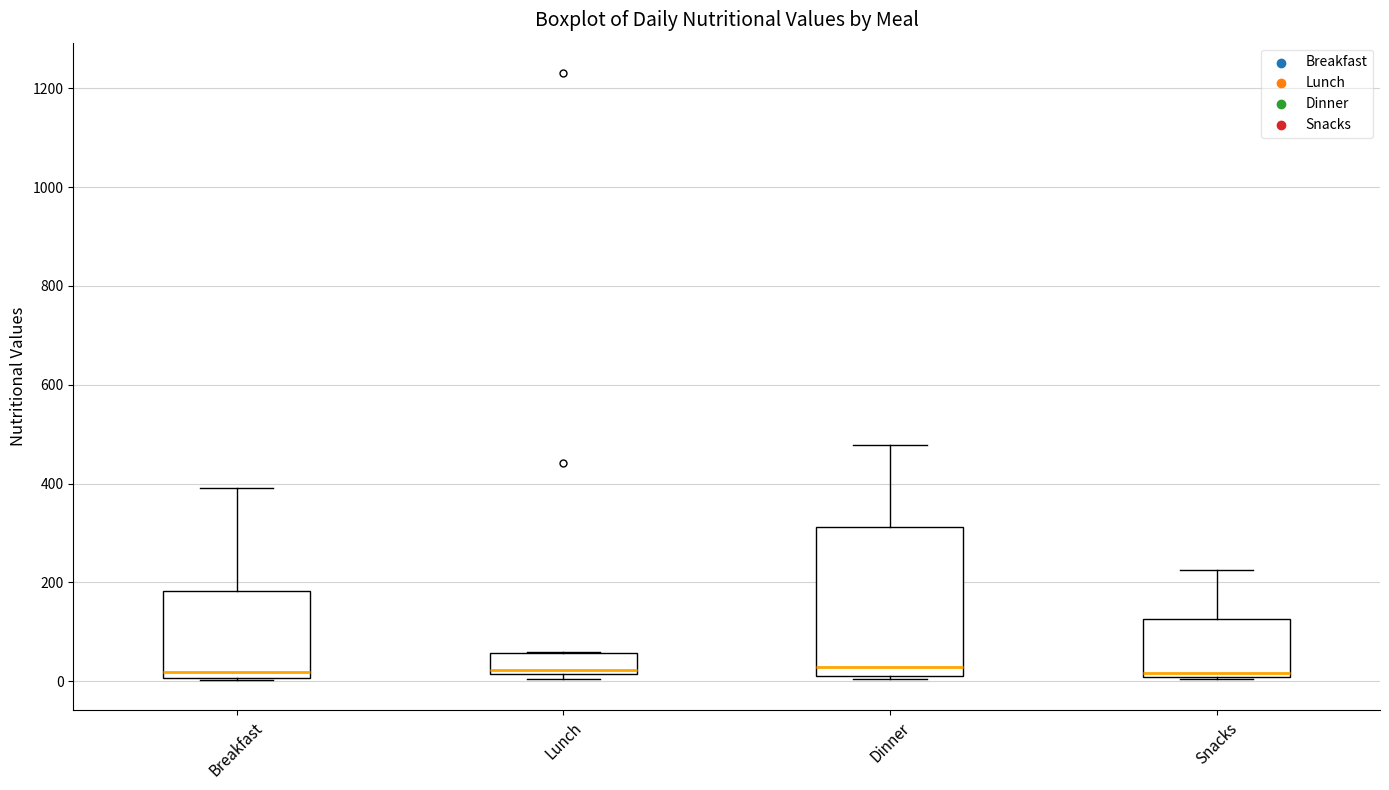

Where is the lower edge of the box for Snacks on the y-axis? The values are not printed on the chart, so give them approximately, as read against the axis.

0